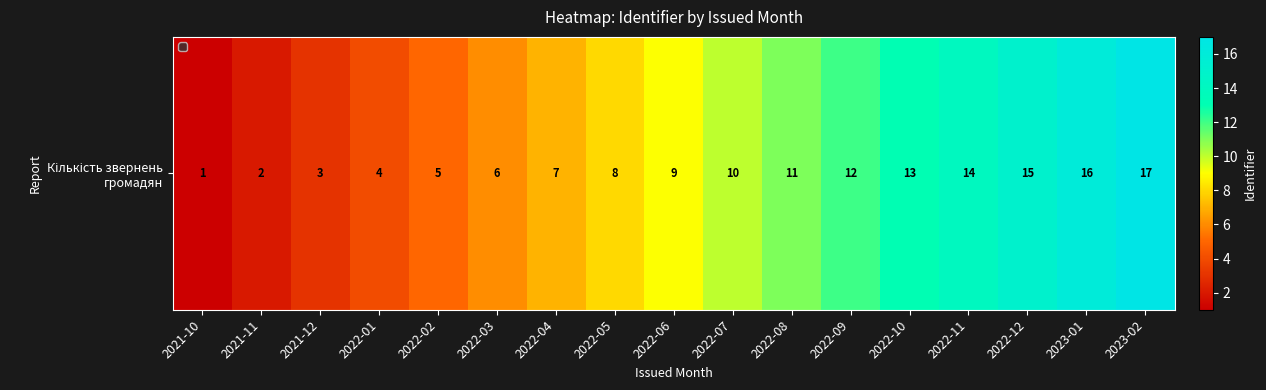

Which has a higher value, 2022-05 or 2022-01?

2022-05